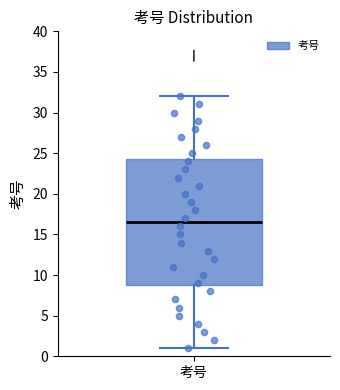

Where does the lower whisker of the box for 考号 end on the y-axis? The values are not printed on the chart, so give them approximately, as read against the axis.

1.0